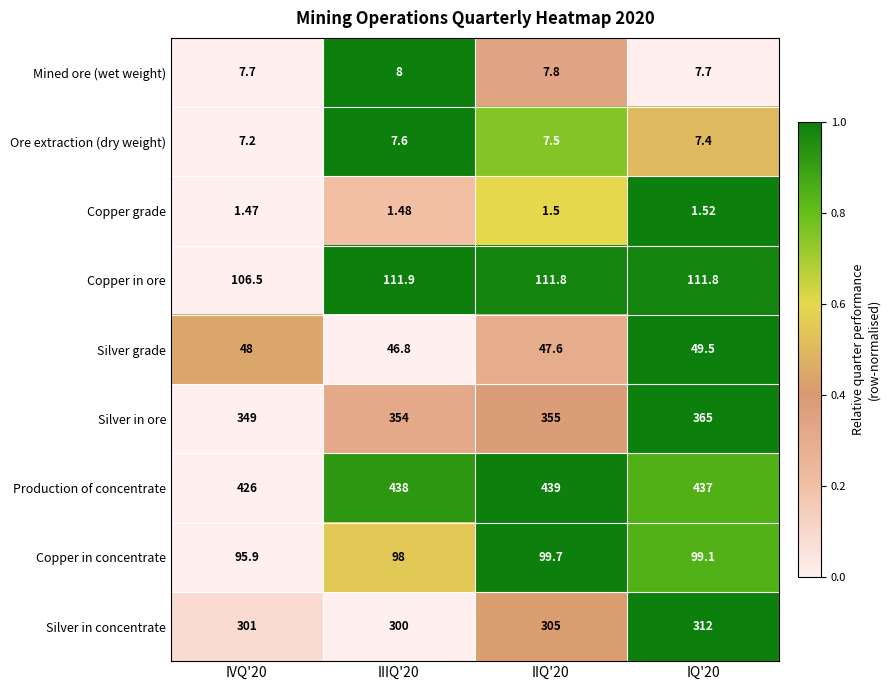

At IVQ'20, list the series in order from smallest to largest.

Copper grade, Ore extraction (dry weight), Mined ore (wet weight), Silver grade, Copper in concentrate, Copper in ore, Silver in concentrate, Silver in ore, Production of concentrate